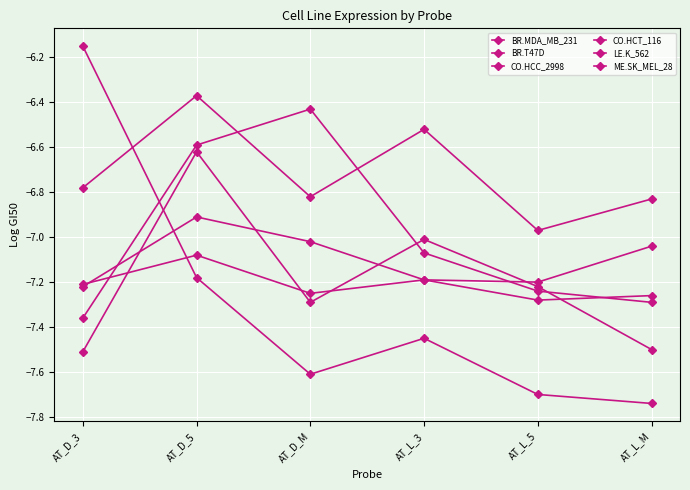

Where does the BR.MDA_MB_231 series first go above -7?

AT_D_5